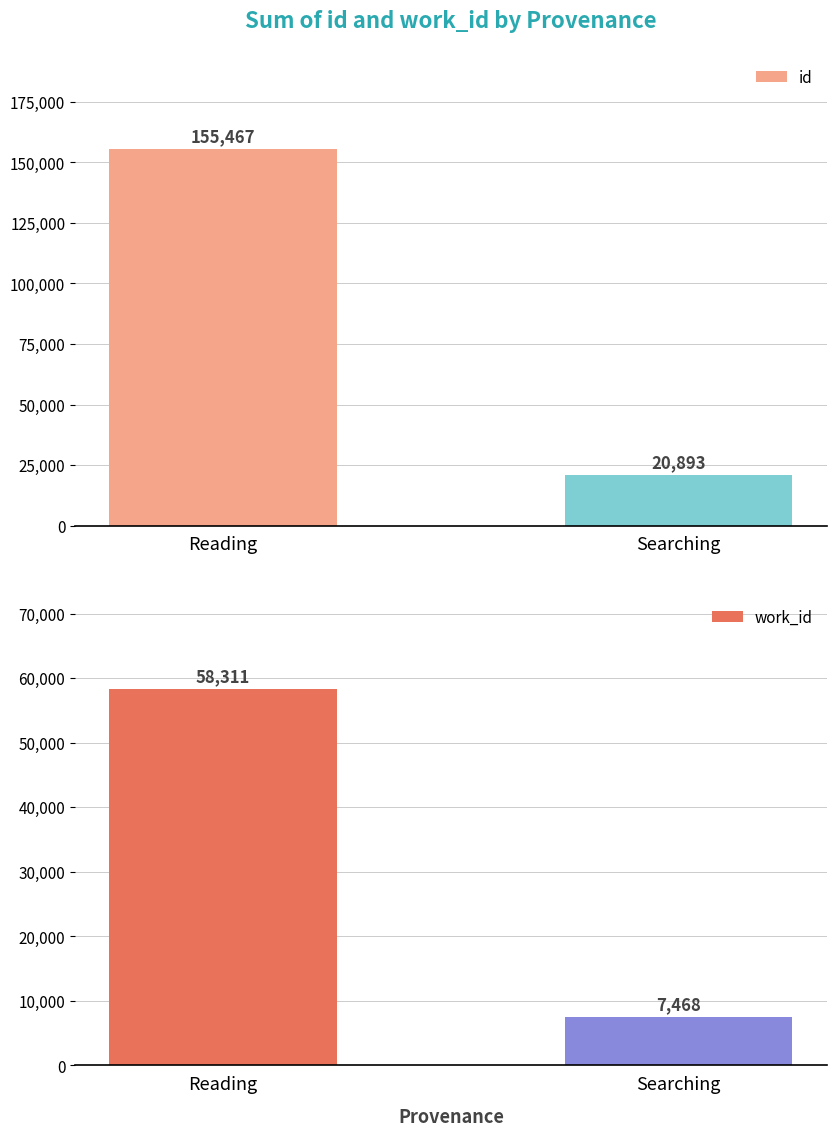

At which label does id reach its peak?

Reading